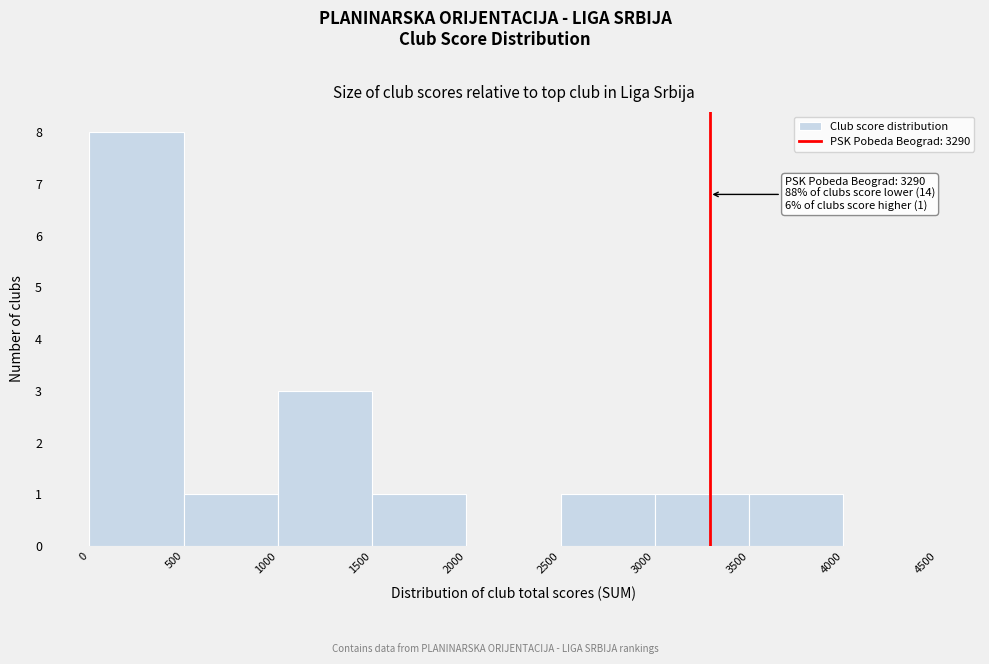

Over which range of the x-axis is the bar tallest?

0 to 500